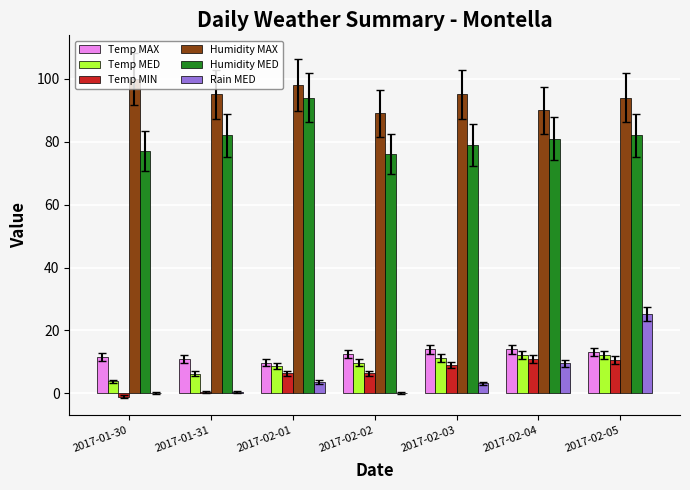

What is the maximum value for Rain MED?

25.2